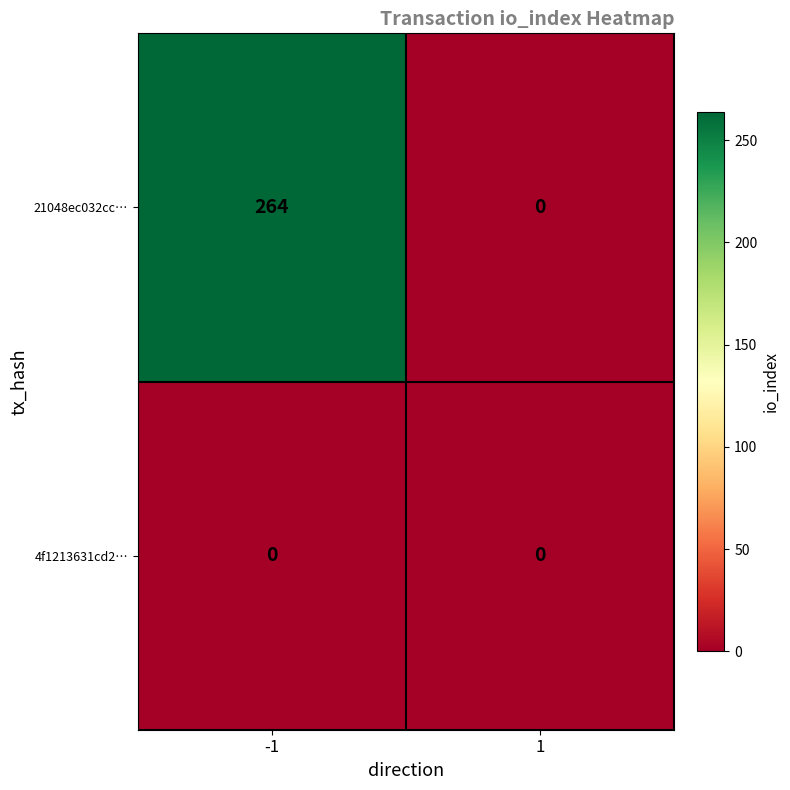

Rank the categories by 21048ec032cc… value from highest to lowest.

-1, 1